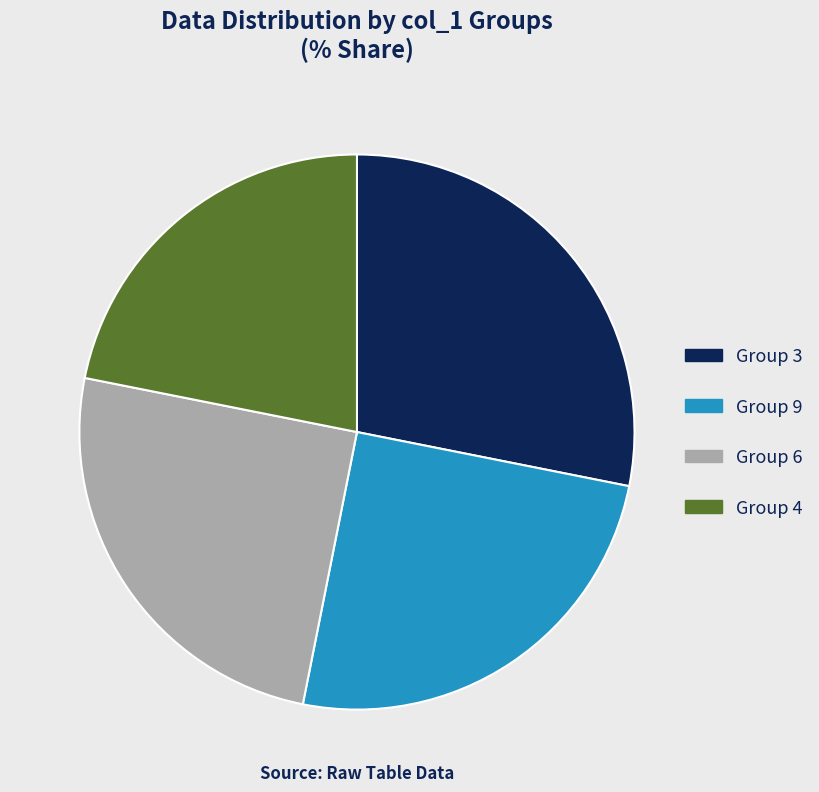

What is the smallest slice in the pie chart?

Group 4